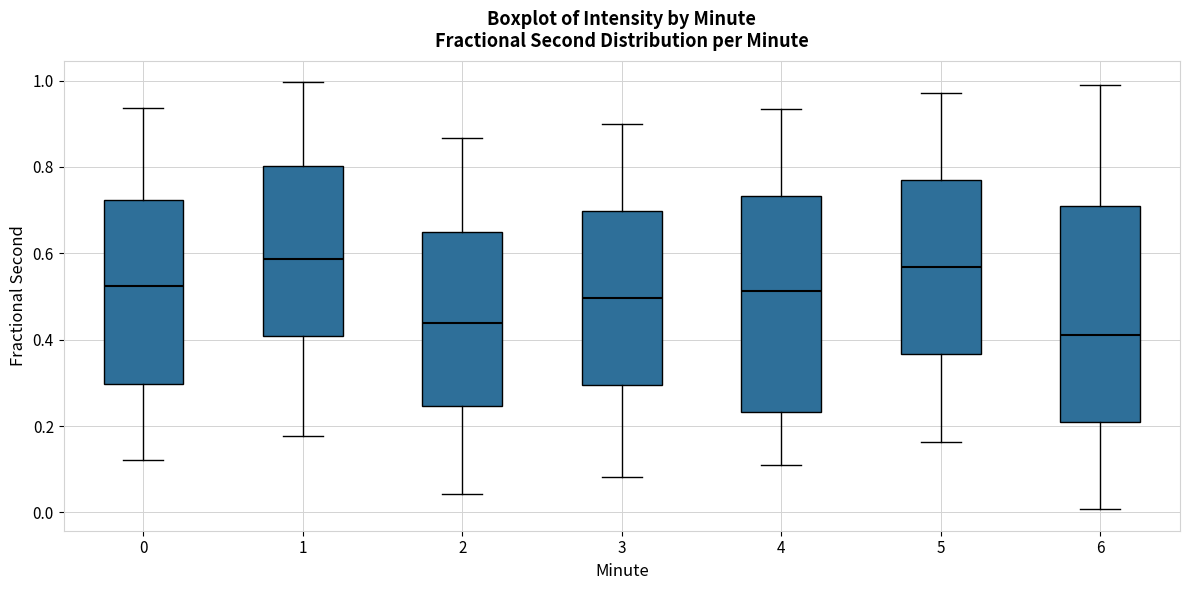

Reading left to right, read every box against the y-axis: the position of its median line, the range the box covers, and the ends of its whiskers. The values are not printed on the chart, so give them approximately, as read against the axis.

0: median 0.52, box 0.30 to 0.72, whiskers 0.12 to 0.94
1: median 0.58, box 0.40 to 0.80, whiskers 0.18 to 1.00
2: median 0.44, box 0.24 to 0.64, whiskers 0.04 to 0.86
3: median 0.50, box 0.30 to 0.70, whiskers 0.08 to 0.90
4: median 0.52, box 0.24 to 0.74, whiskers 0.10 to 0.94
5: median 0.56, box 0.36 to 0.76, whiskers 0.16 to 0.98
6: median 0.42, box 0.20 to 0.70, whiskers 0.00 to 0.98